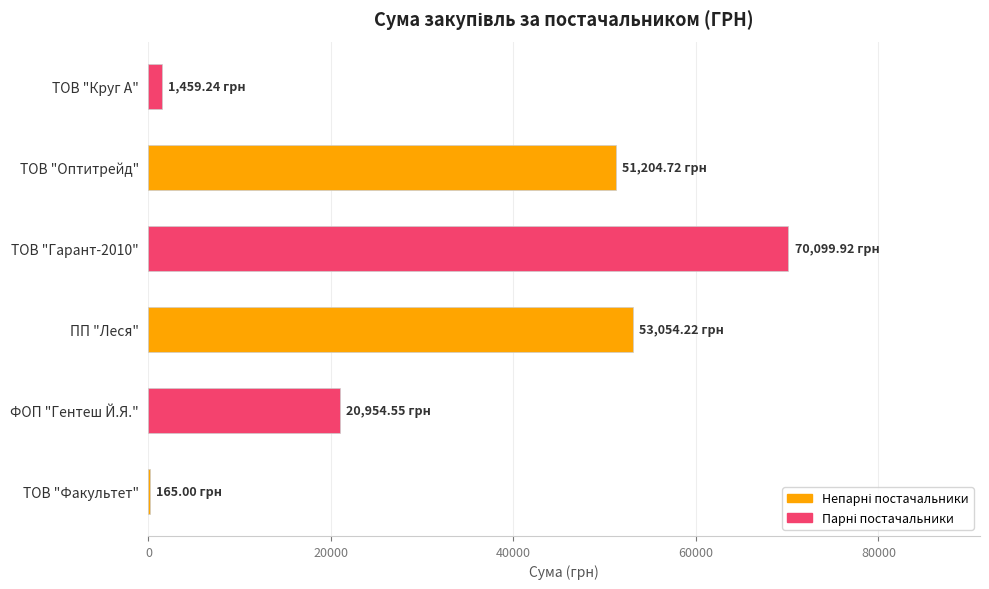

Which has a higher value, ПП "Леся" or ТОВ "Факультет"?

ПП "Леся"